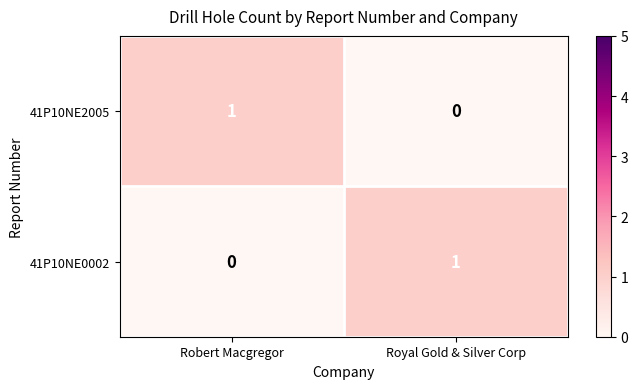

Reading right to left, transcribe all the data shown in this chart.

41P10NE2005: 0	1
41P10NE0002: 1	0